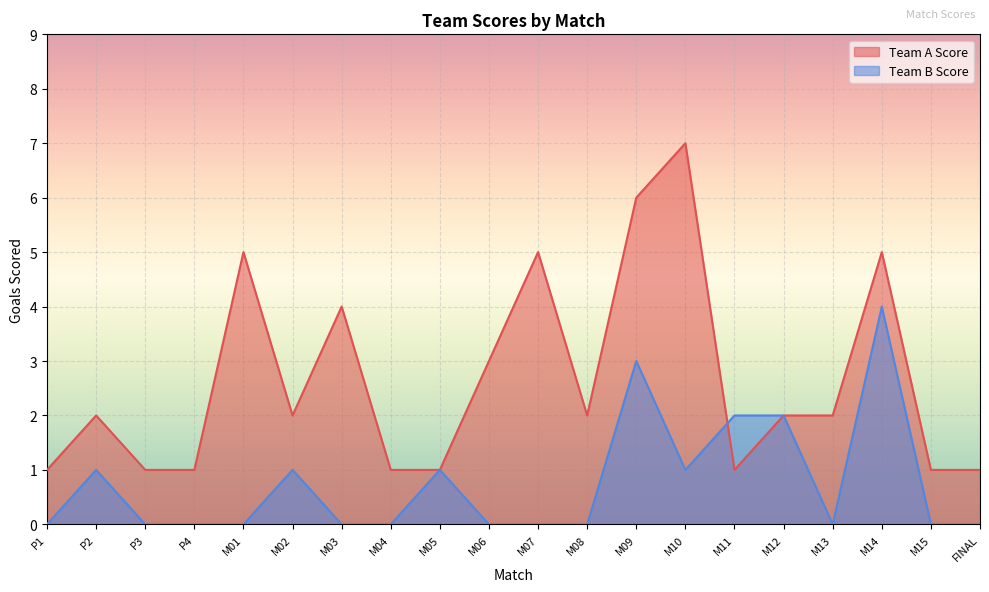

Reading right to left, extract all data points from this chart.

Team A Score: FINAL=1	M15=1	M14=5	M13=2	M12=2	M11=1	M10=7	M09=6	M08=2	M07=5	M06=3	M05=1	M04=1	M03=4	M02=2	M01=5	P4=1	P3=1	P2=2	P1=1
Team B Score: FINAL=0	M15=0	M14=4	M13=0	M12=2	M11=2	M10=1	M09=3	M08=0	M07=0	M06=0	M05=1	M04=0	M03=0	M02=1	M01=0	P4=0	P3=0	P2=1	P1=0